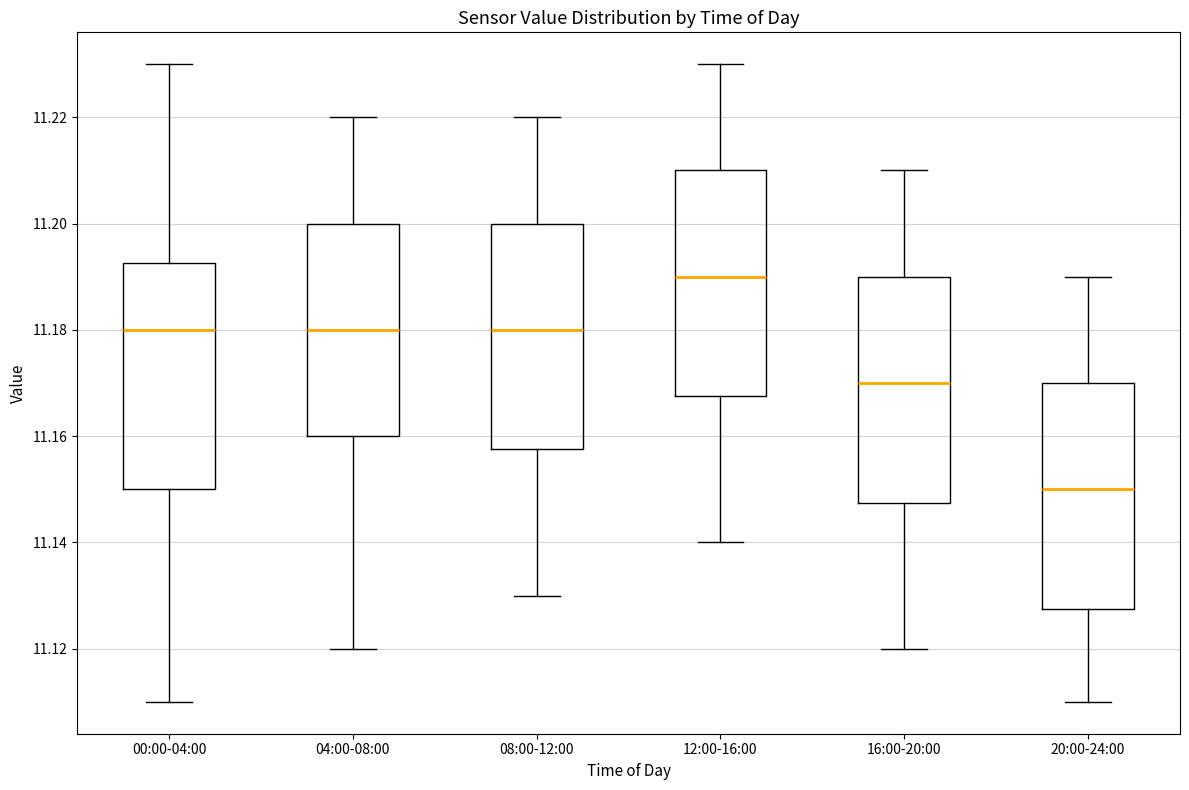

Which box has the highest median line?

12:00-16:00